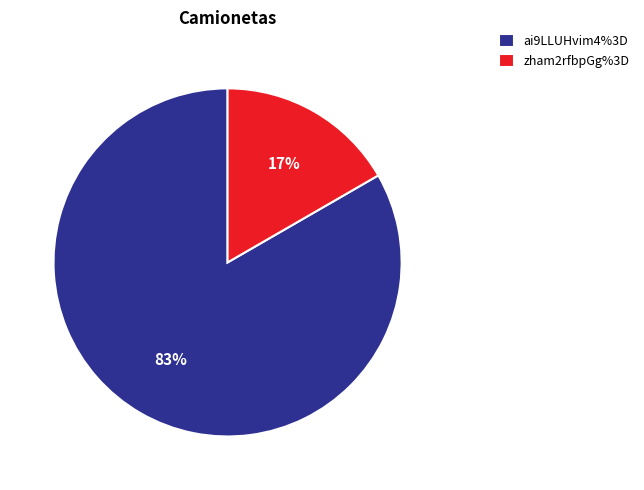

Between ai9LLUHvim4%3D and zham2rfbpGg%3D, which is larger?

ai9LLUHvim4%3D